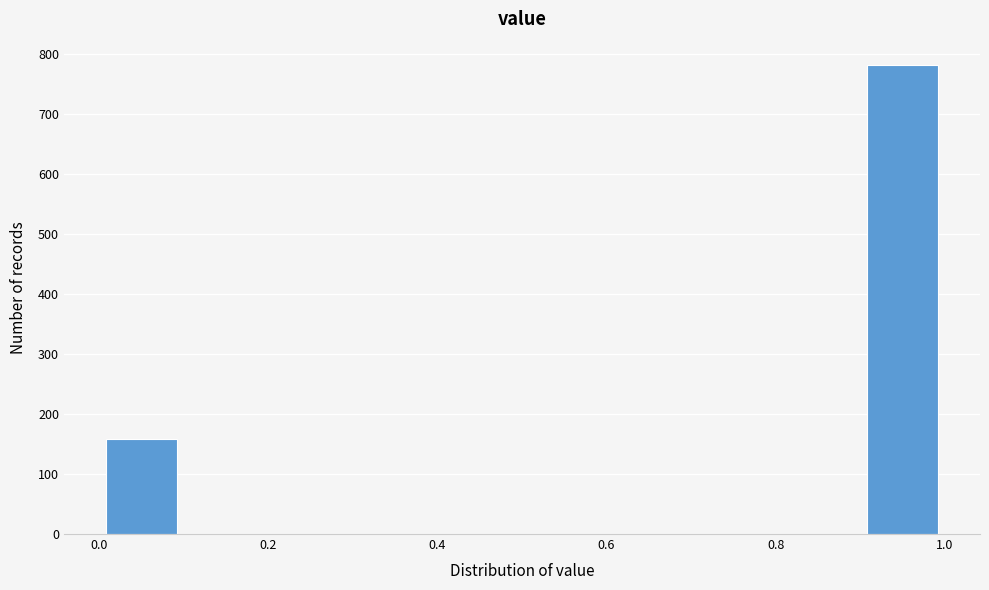

What is the height of the bar covering 0.9 to 1.0 on the x-axis? The values are not printed on the chart, so give them approximately, as read against the axis.

780